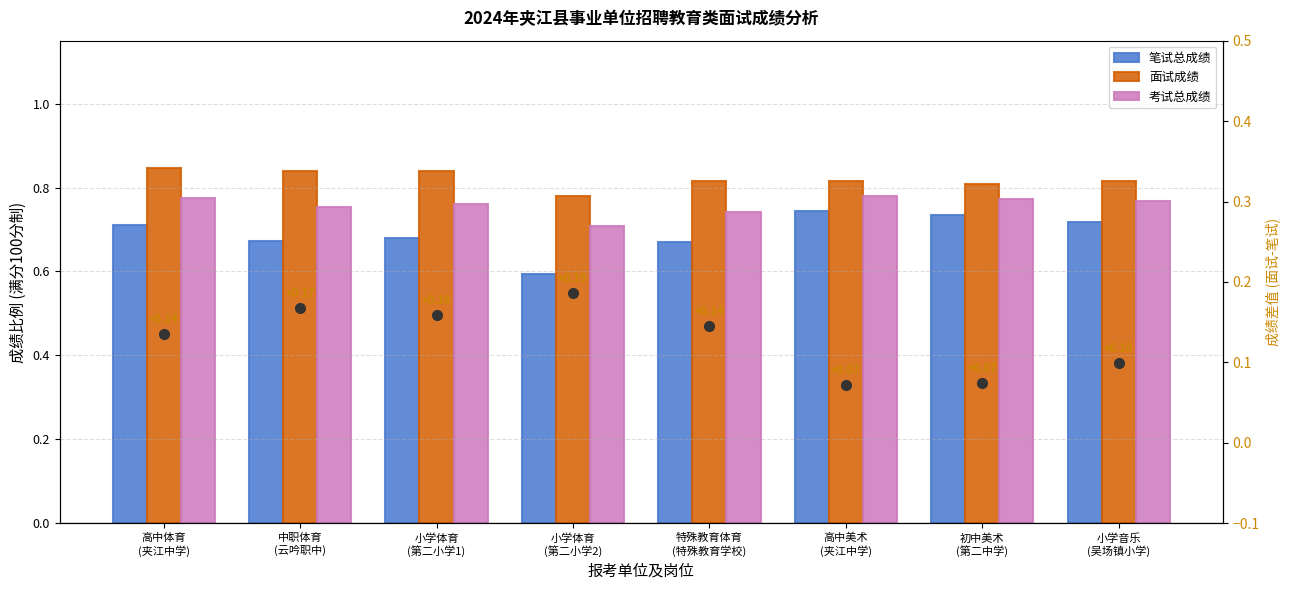

Reading left to right, transcribe all the data shown in this chart.

笔试总成绩: 0.7	0.7	0.7	0.6	0.7	0.7	0.7	0.7
面试成绩: 0.8	0.8	0.8	0.8	0.8	0.8	0.8	0.8
考试总成绩: 0.8	0.8	0.8	0.7	0.7	0.8	0.8	0.8